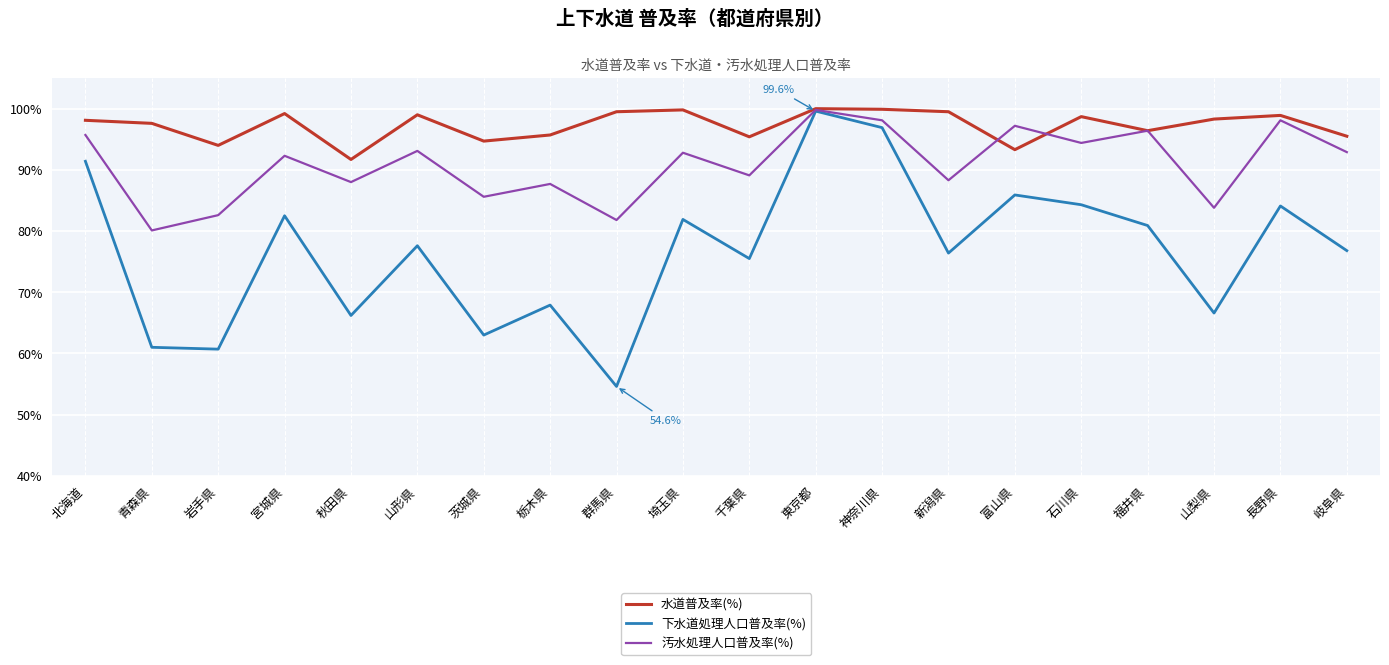

Is the value of 水道普及率(%) at 石川県 greater than the value of 下水道処理人口普及率(%) at 山形県?

Yes